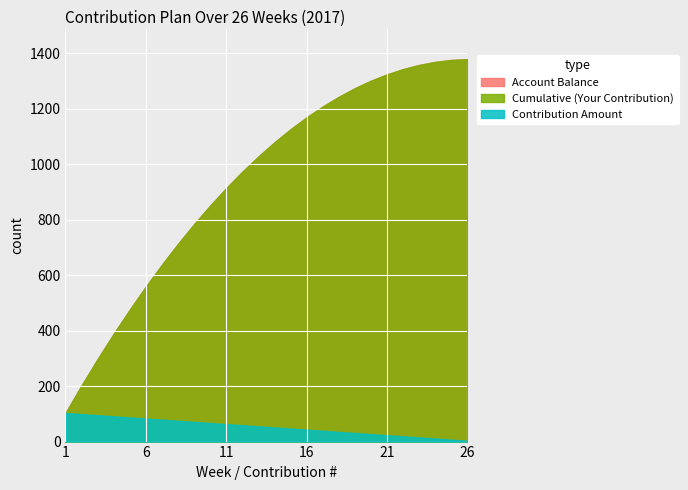

The Contribution Amount series shows 42 at 19. True or false?

False